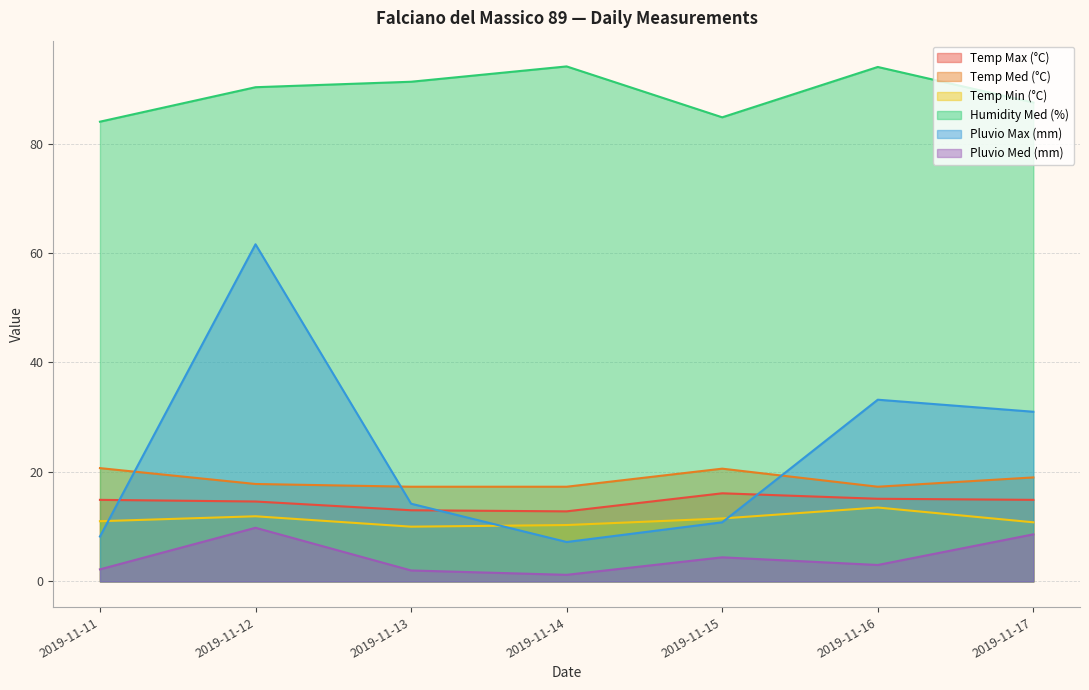

What are all the series names shown in the legend?

Temp Max (°C), Temp Med (°C), Temp Min (°C), Humidity Med (%), Pluvio Max (mm), Pluvio Med (mm)